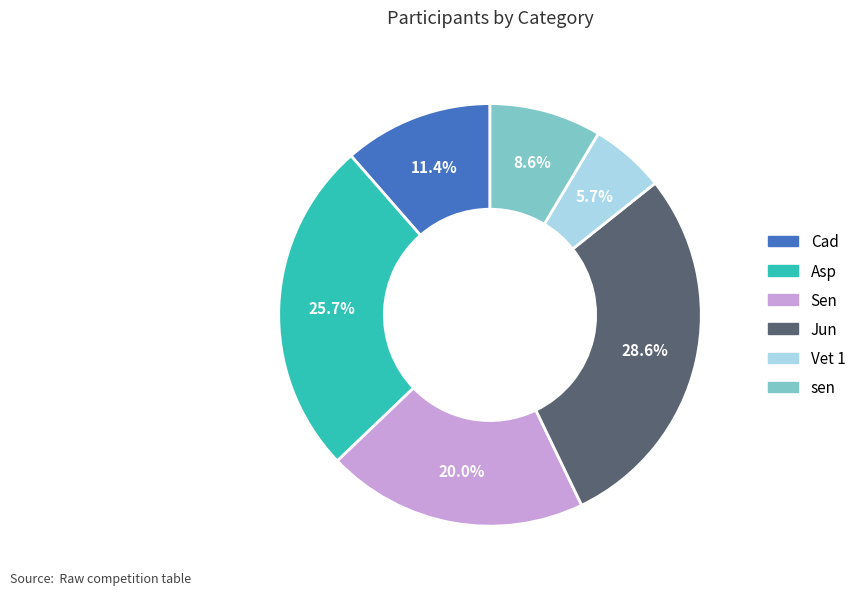

Rank the categories by value from highest to lowest.

Jun, Asp, Sen, Cad, sen, Vet 1